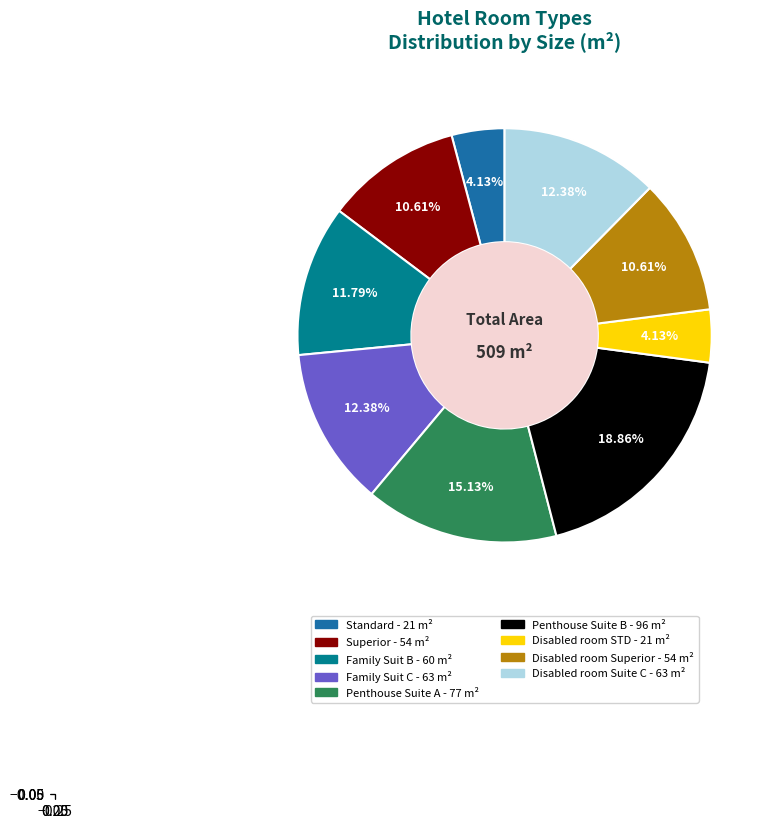

Which slice is the largest?

Penthouse Suite B